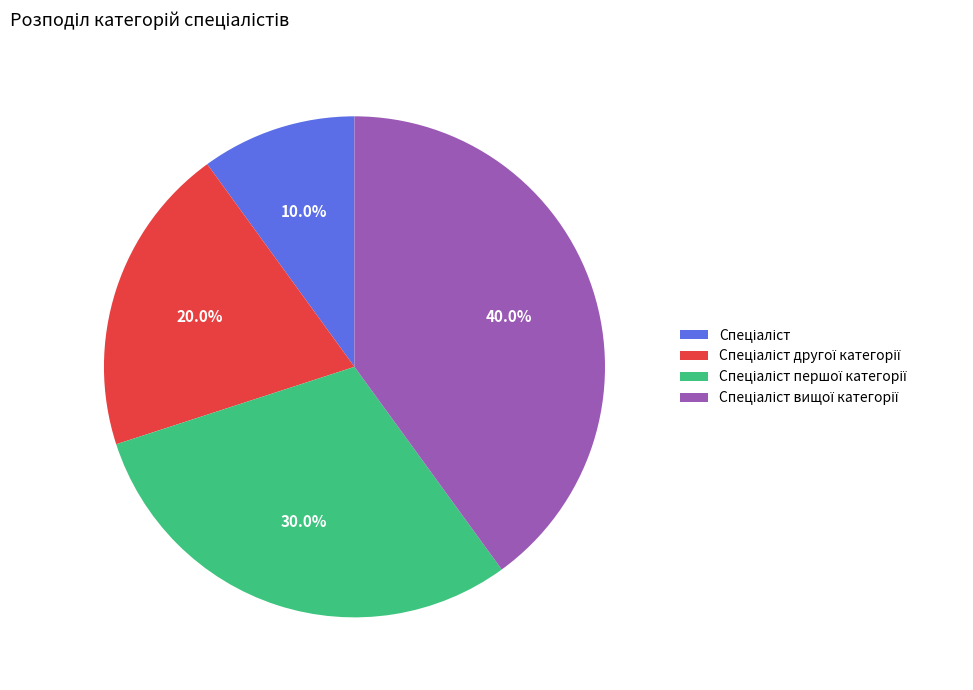

Does any single category account for the majority?

No